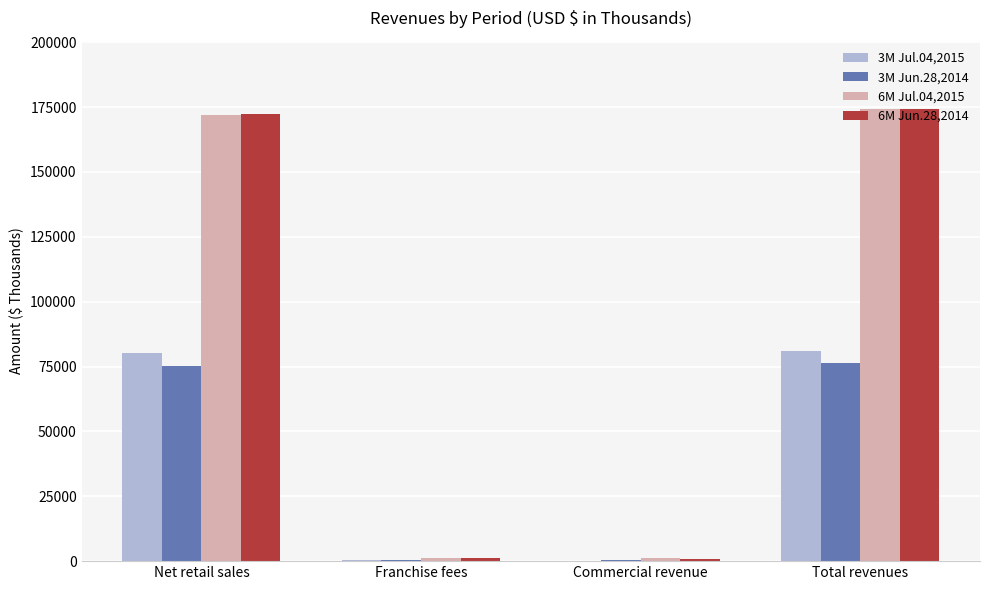

What is the maximum value shown in the chart?

174406